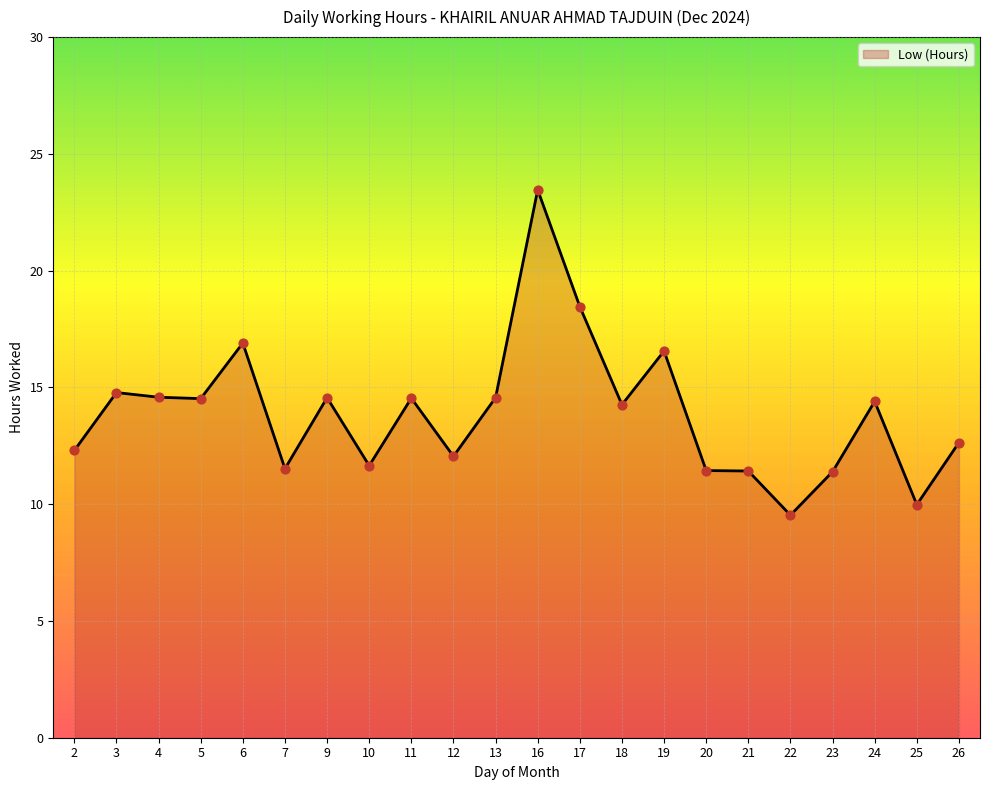

What is the ratio of the value at 17 to the value at 23?

1.6